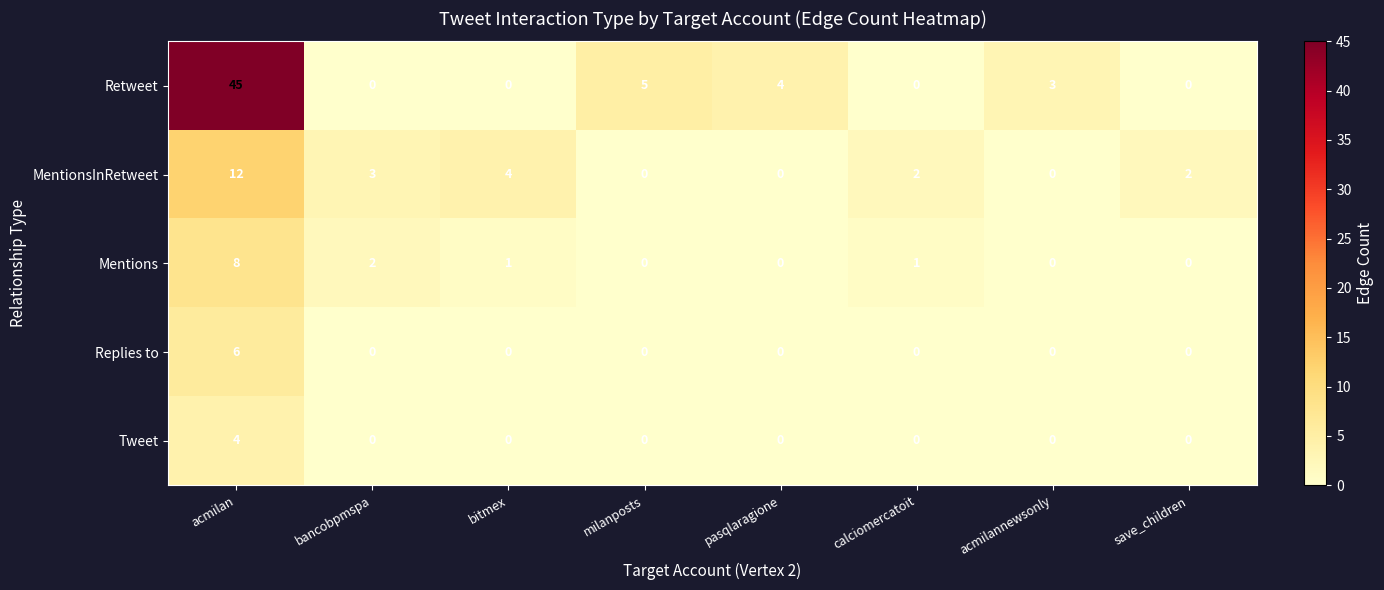

How many categories are shown in the chart?

8